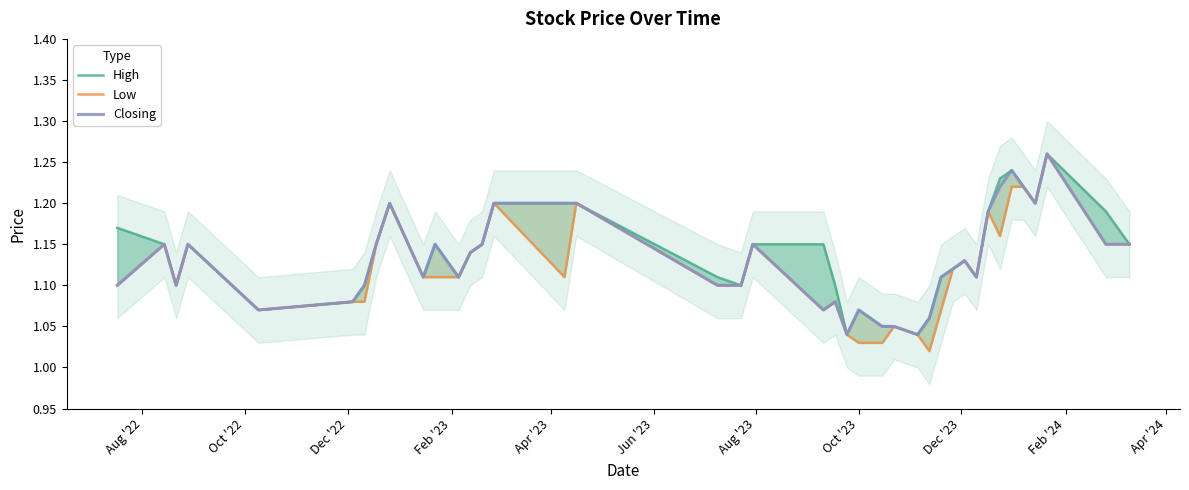

Is this an area chart (filled region under the line)?

No